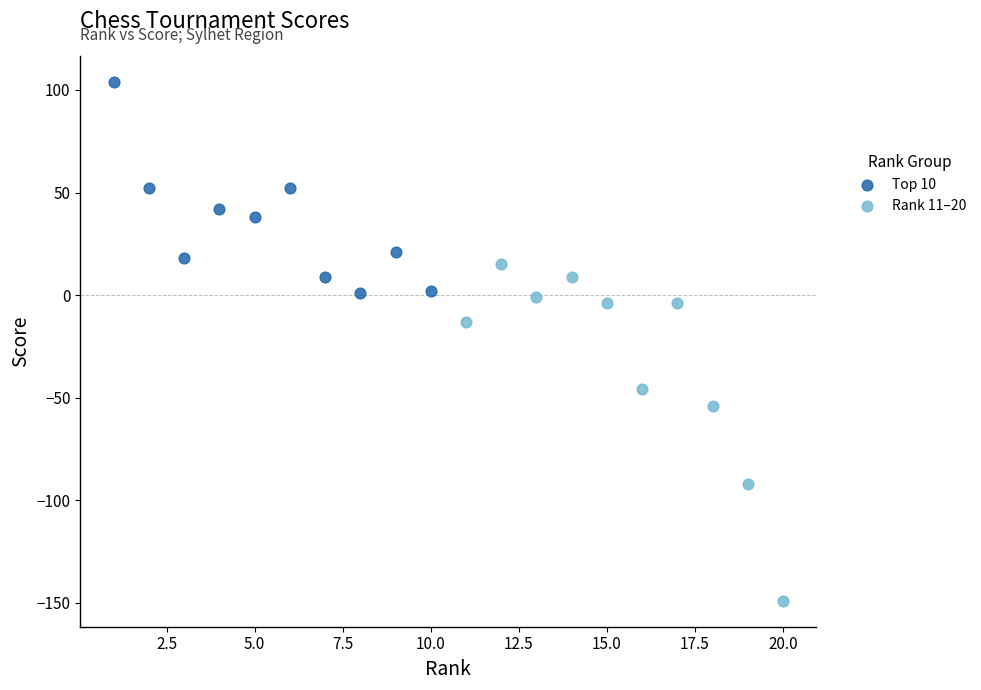

Which series reaches the maximum Y coordinate?

Top 10